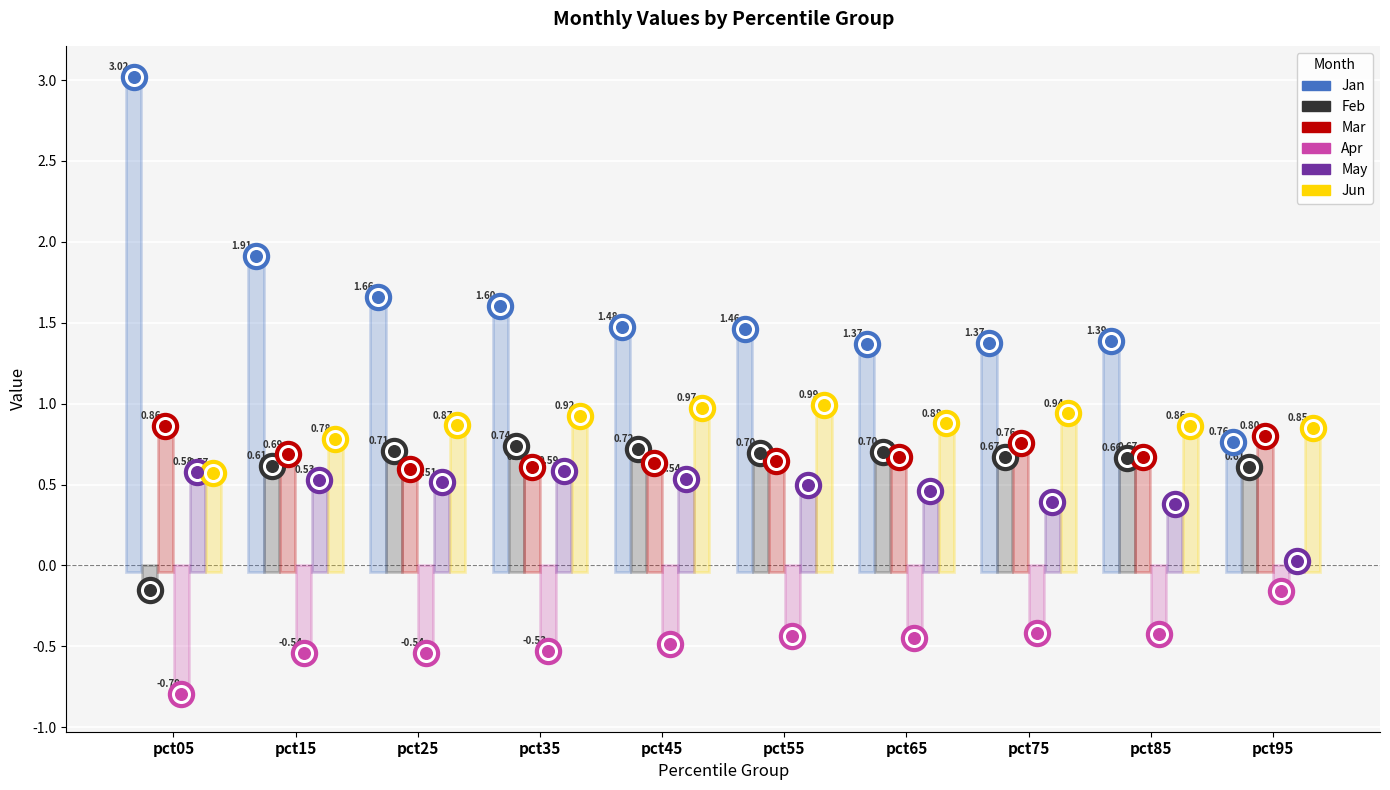

Is the value of Apr at pct95 greater than the value of Jun at pct35?

No